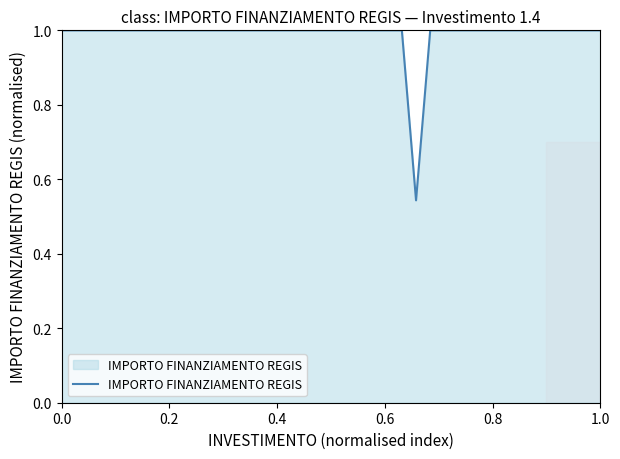

What is the maximum value shown in the chart?

1.0